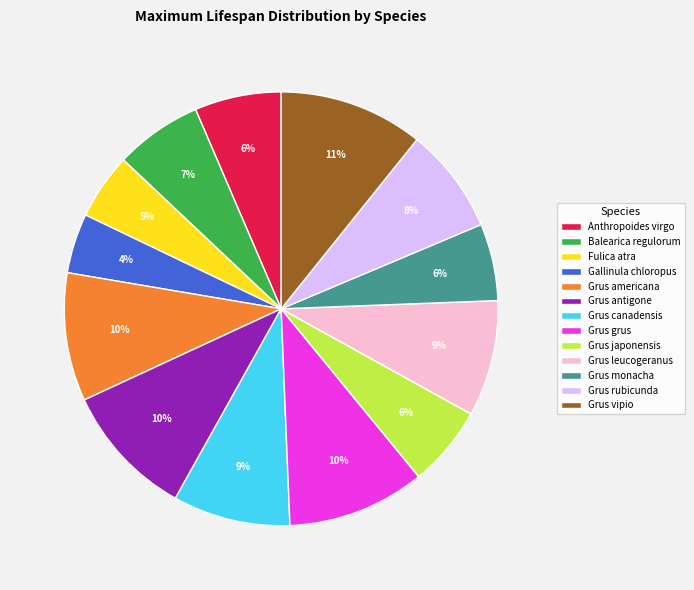

The Grus americana slice represents 24% of the pie. True or false?

False